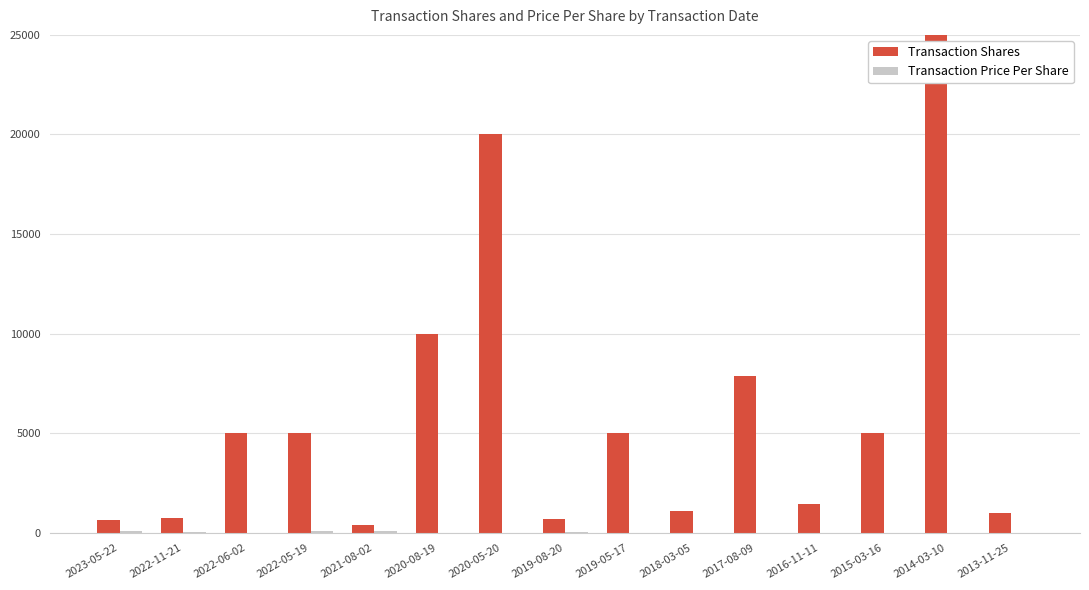

Where does the Transaction Price Per Share series first go above 17?

2023-05-22